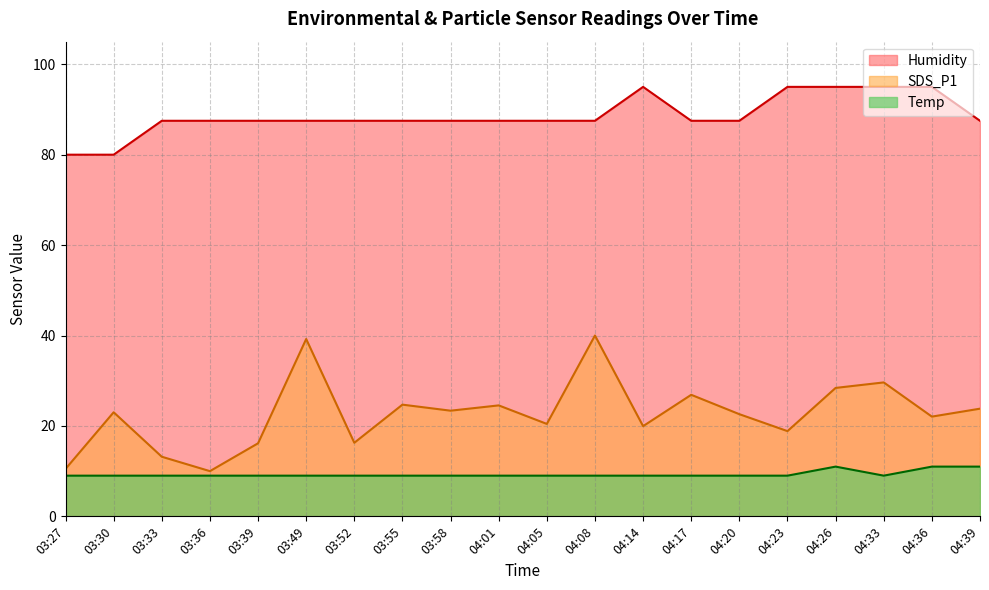

Count the number of categories in the chart.

20